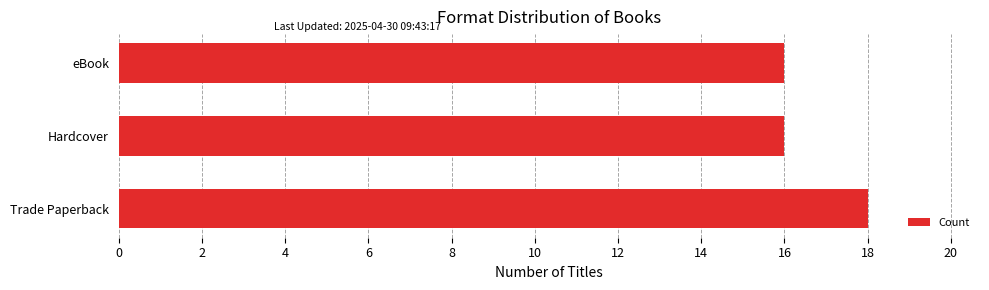

How many bars are there in total?

3